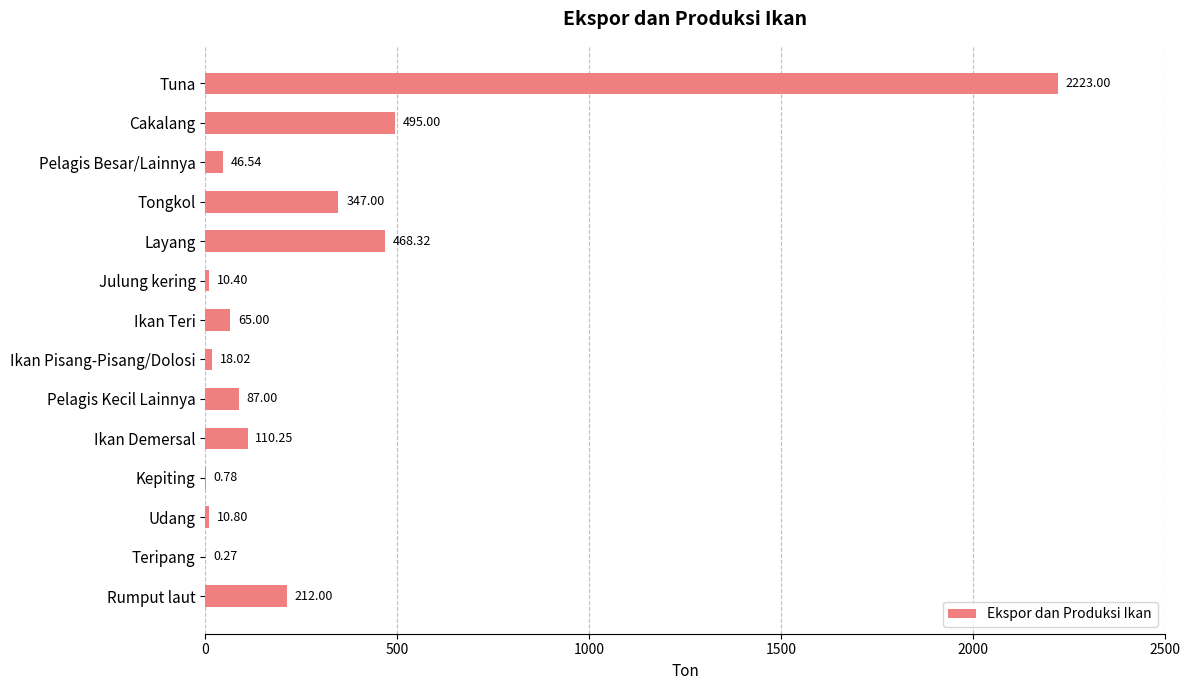

What is the change in value from Layang to Udang?

-457.5